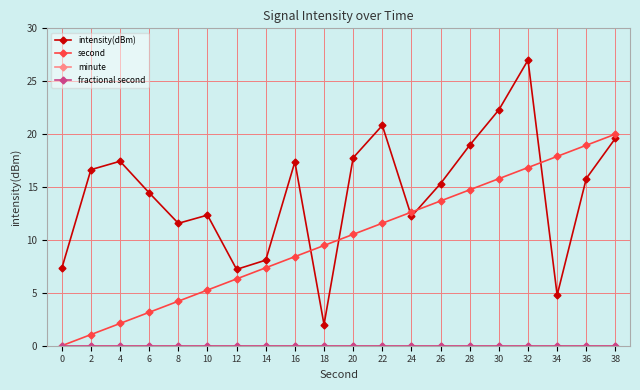

List the series in order of their peak value, highest first.

intensity(dBm), second, minute, fractional second